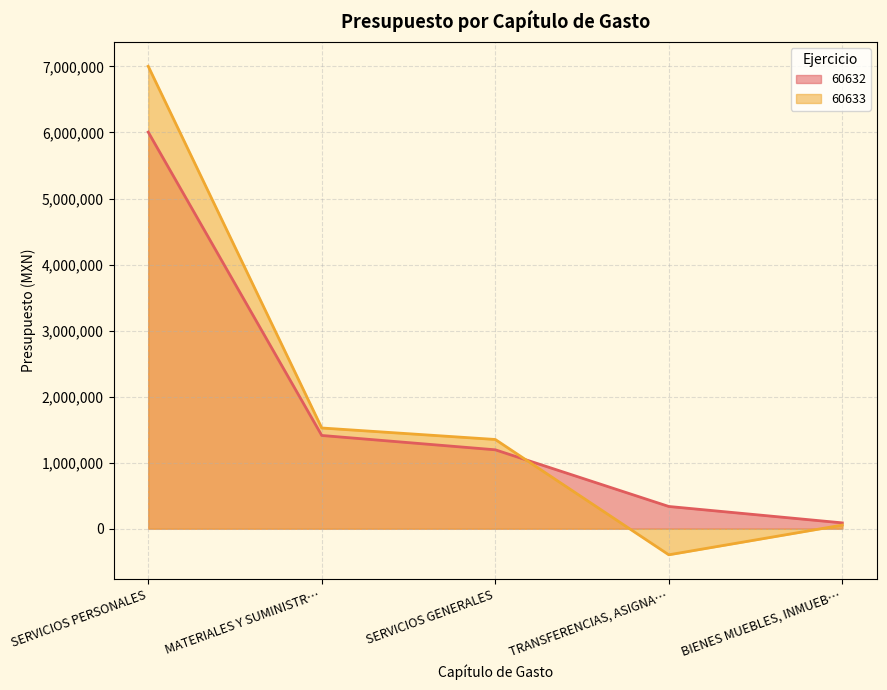

Where is 60633 nearest to the value 3303513?

MATERIALES Y SUMINISTR…